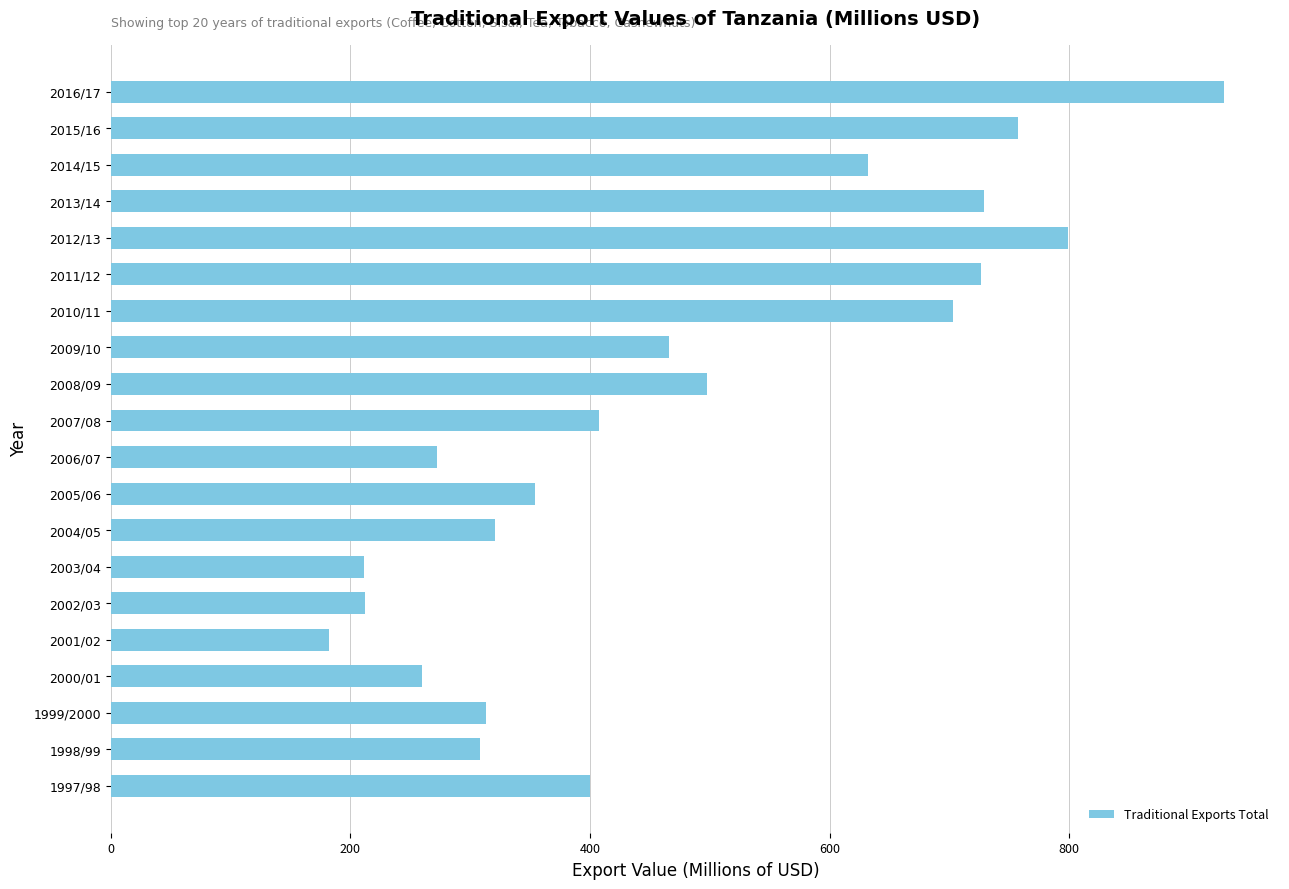

What is the smallest value displayed?

182.4